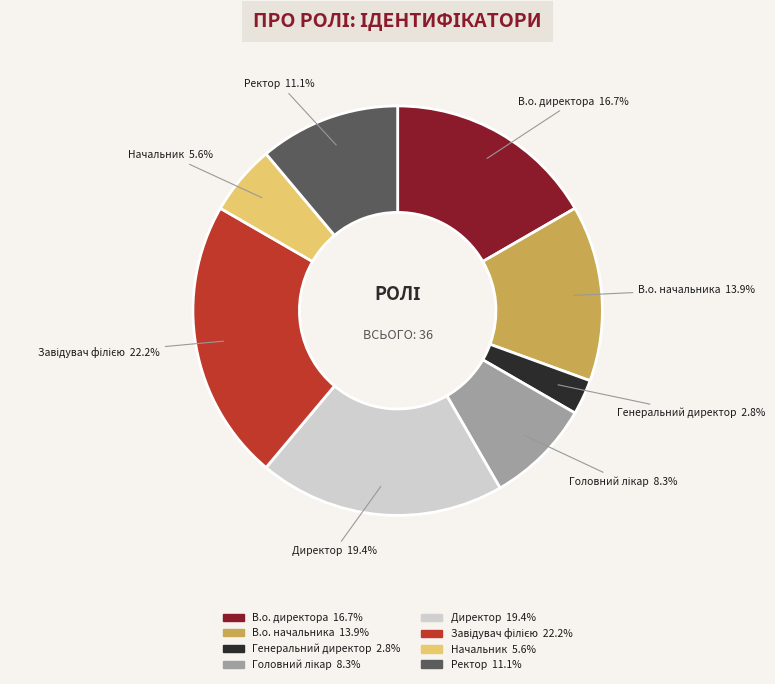

Which slice is the smallest?

Генеральний директор